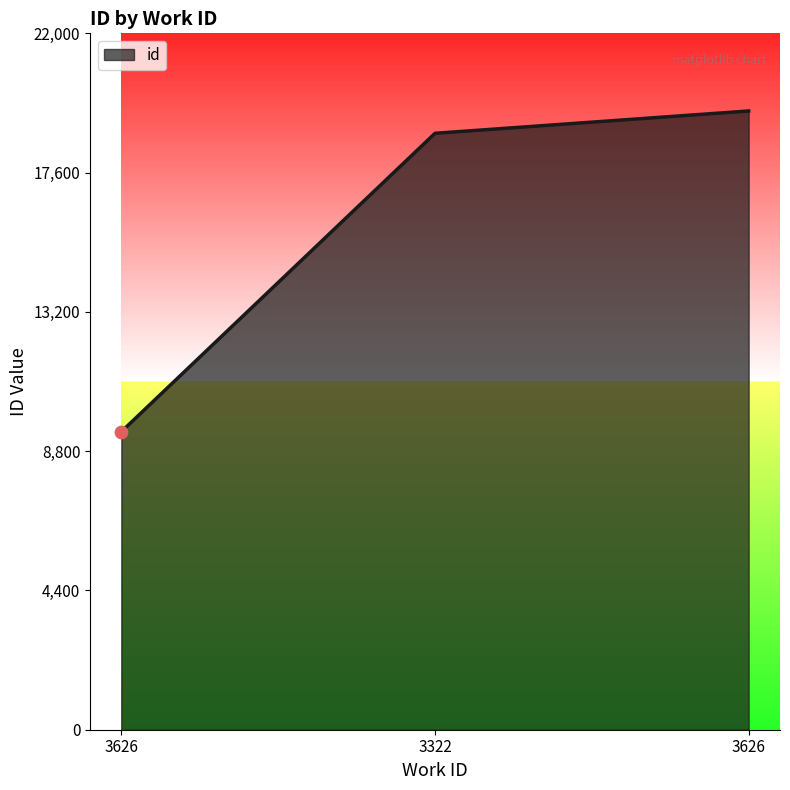

Which has a higher value, 3322 or 3626?

3322